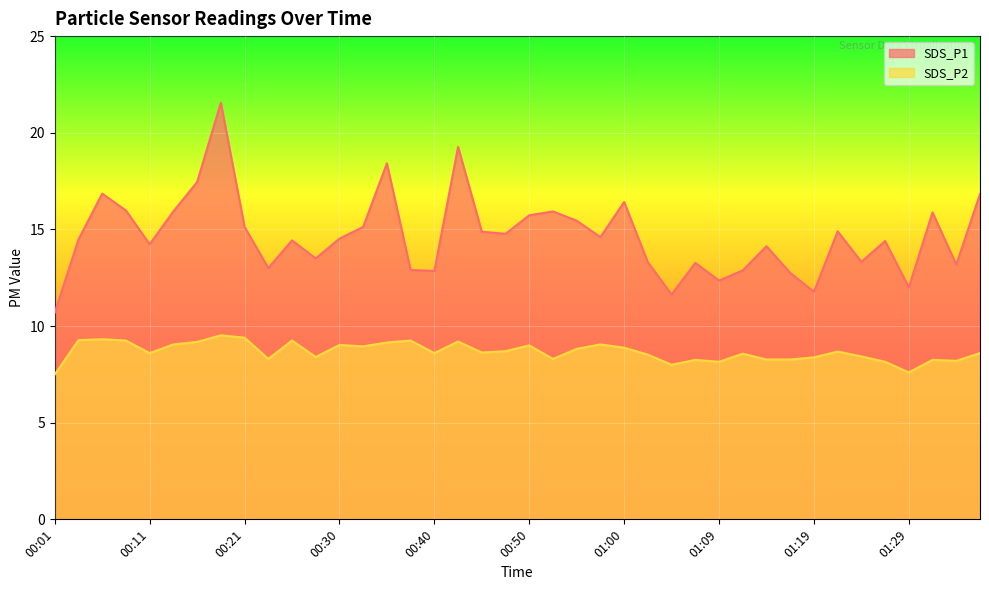

Is the value of SDS_P2 at 00:21 greater than the value of SDS_P1 at 01:22?

No